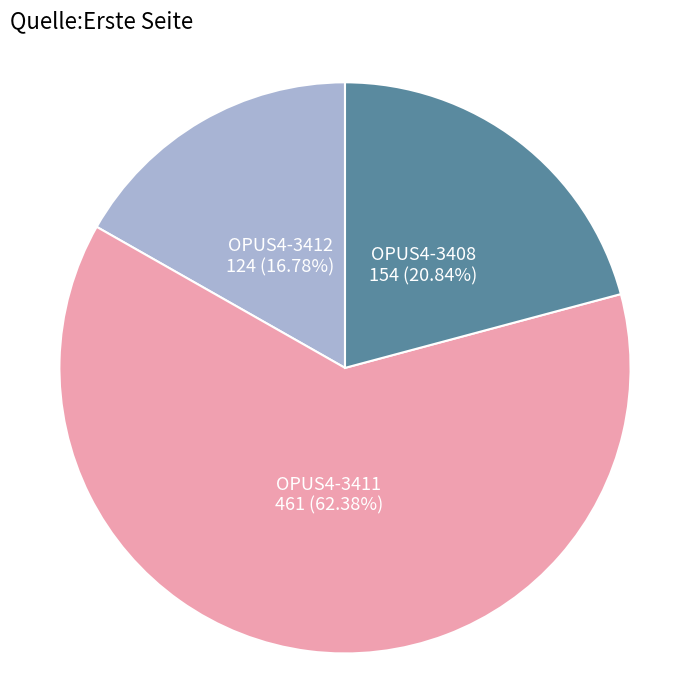

Rank the categories by value from highest to lowest.

OPUS4-3411, OPUS4-3408, OPUS4-3412